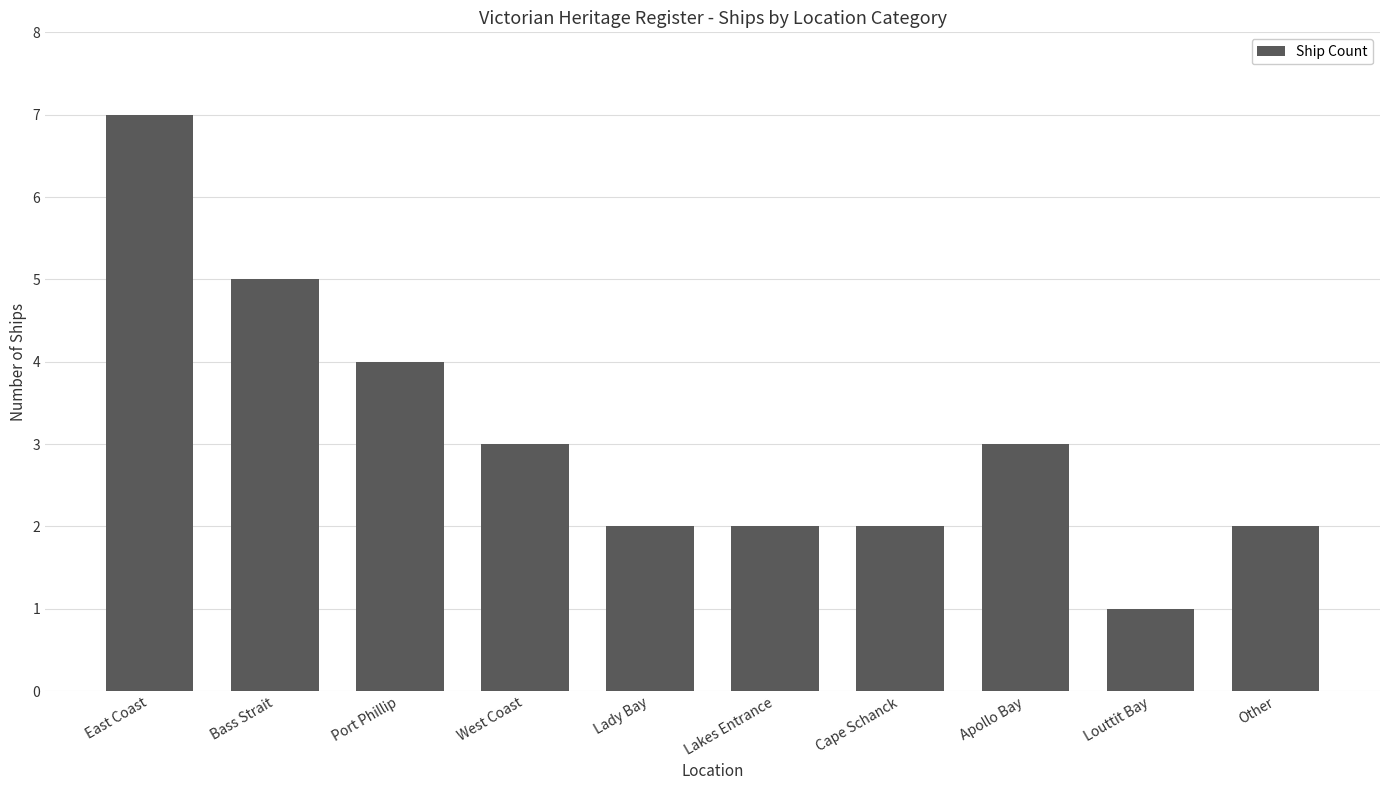

Read the value at Louttit Bay.

1